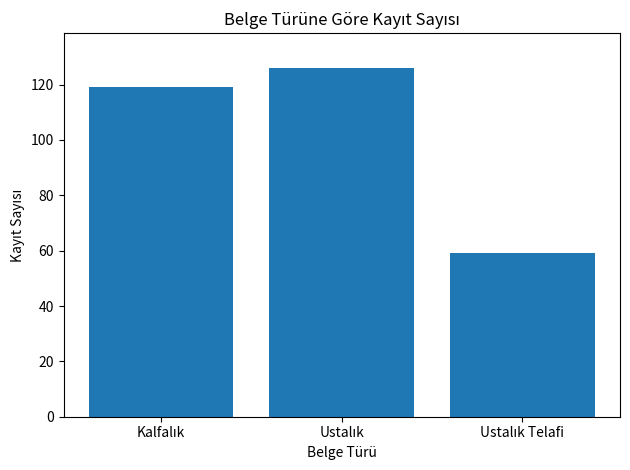

What is the difference between the second highest and minimum values?

60